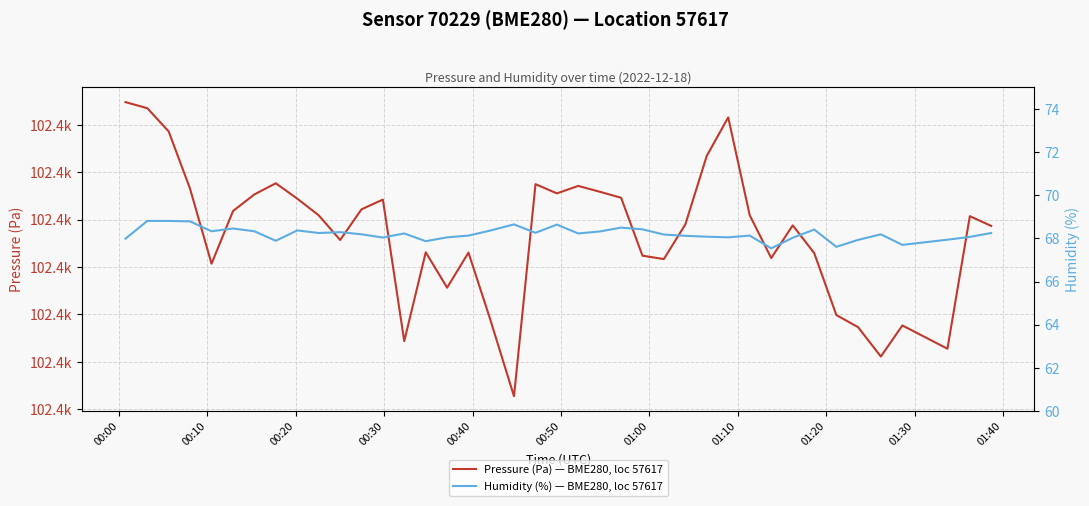

Which category has the highest value across all series?

00:00